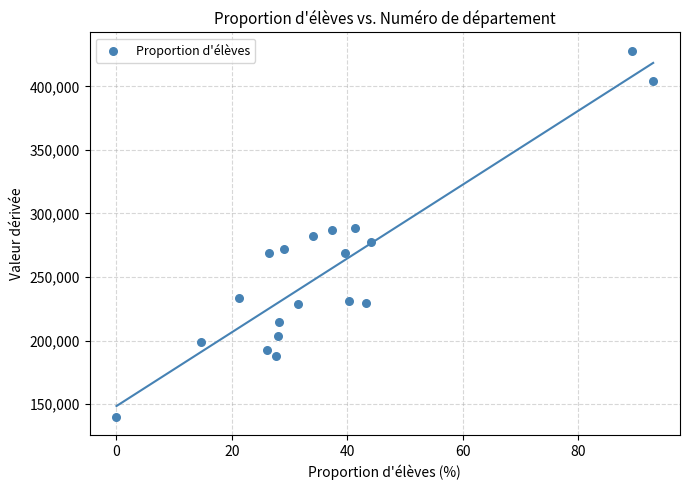

What is the range of X values (max minus min)?

93.0